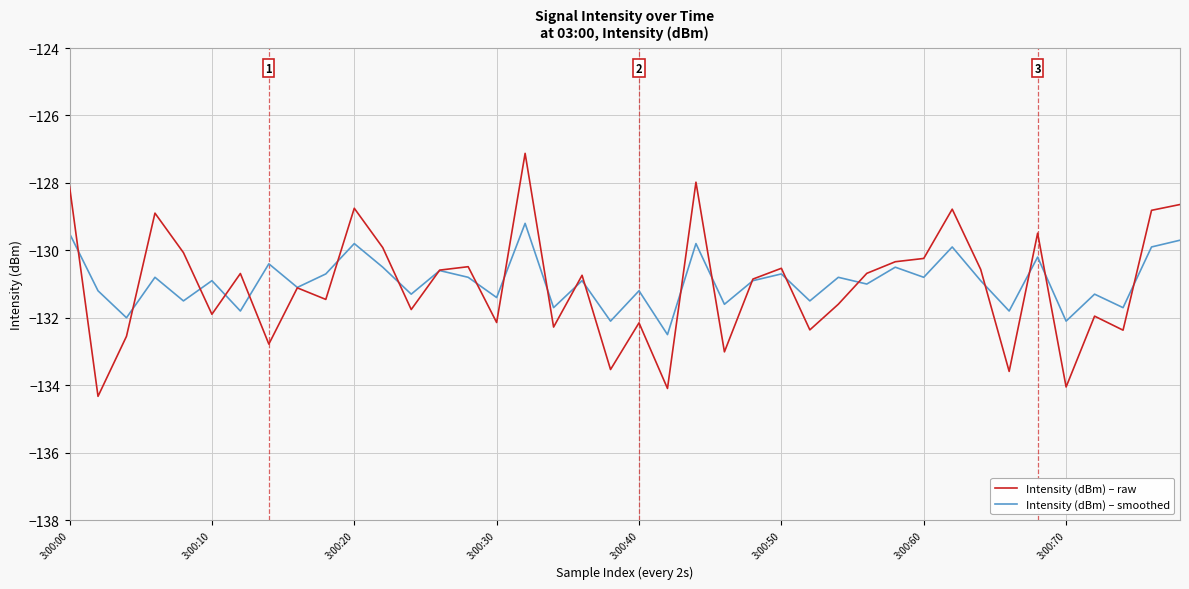

Rank the series by their maximum value, from lowest to highest.

Intensity (dBm) – smoothed, Intensity (dBm) – raw